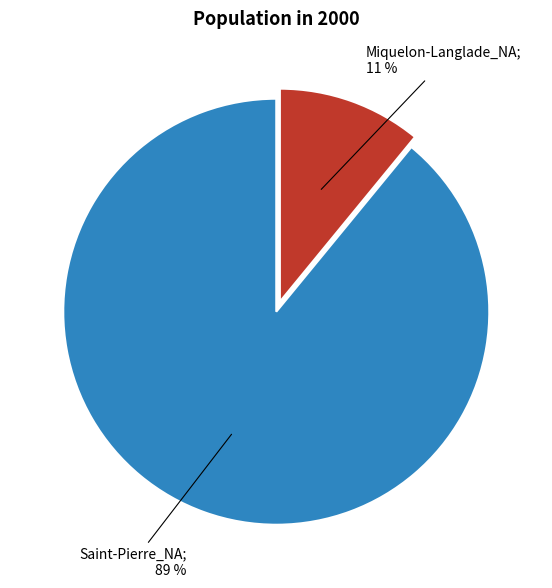

Is there any slice that represents more than half of the pie?

Yes